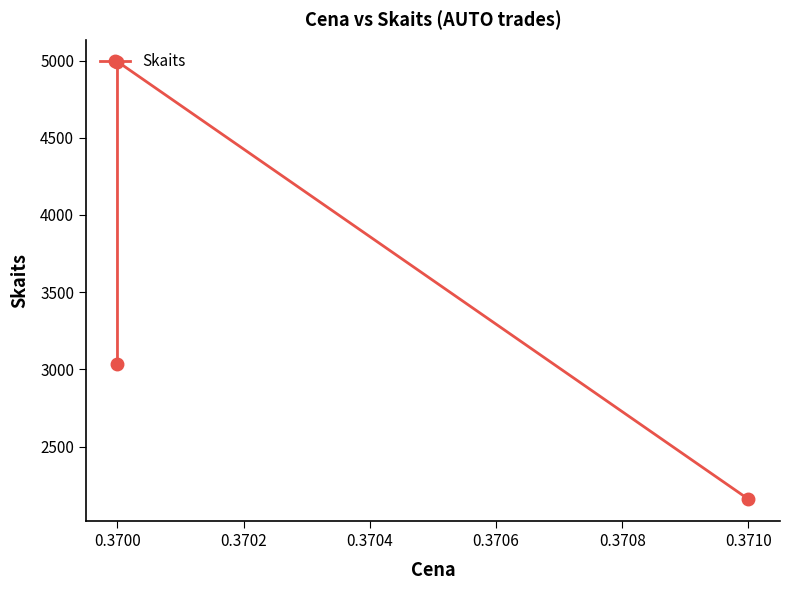

What is the minimum value shown in the chart?

2160